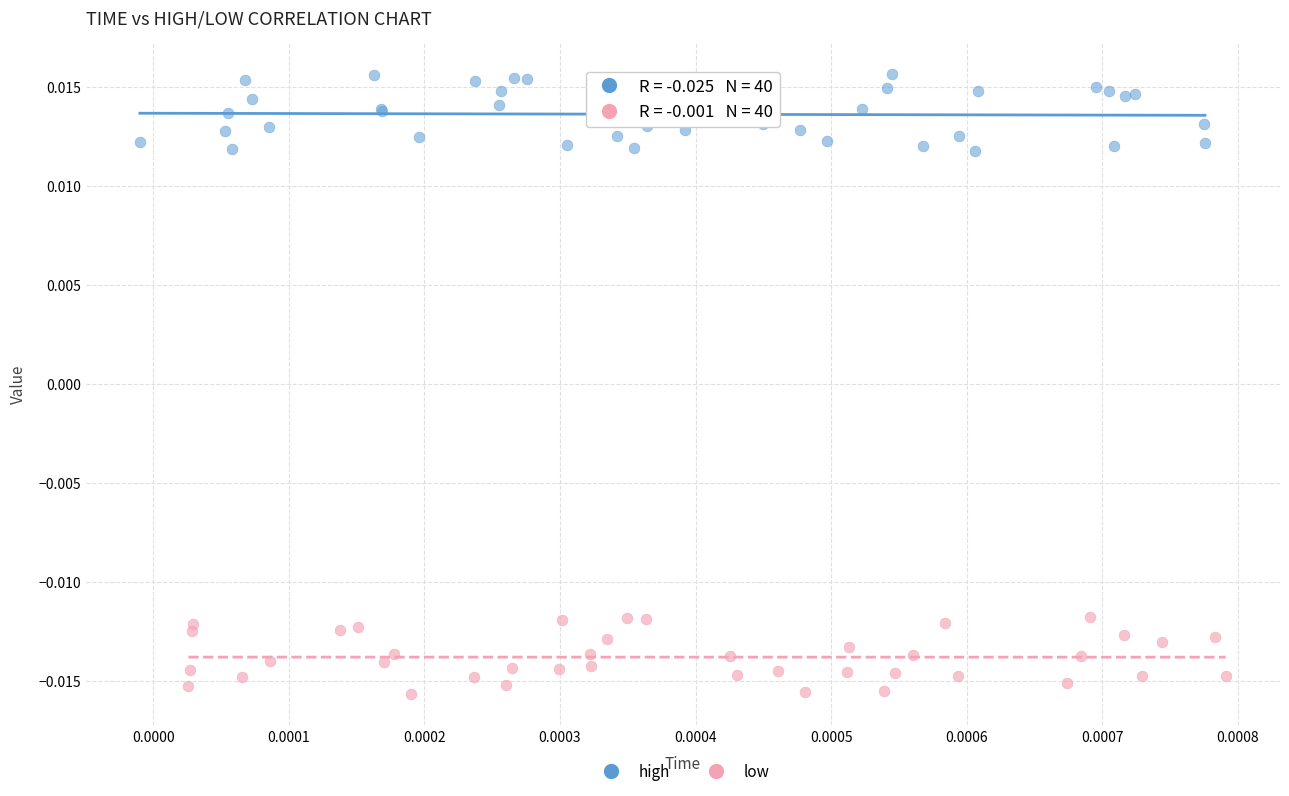

Which series contains the lowest Y value?

low